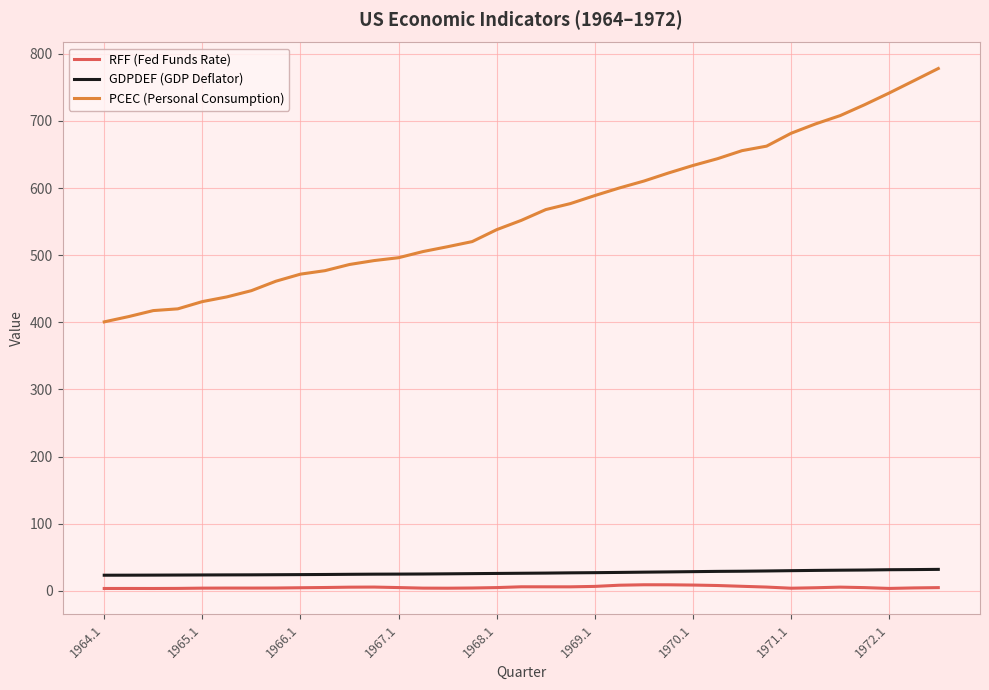

What is the minimum value for PCEC (Personal Consumption)?

400.7